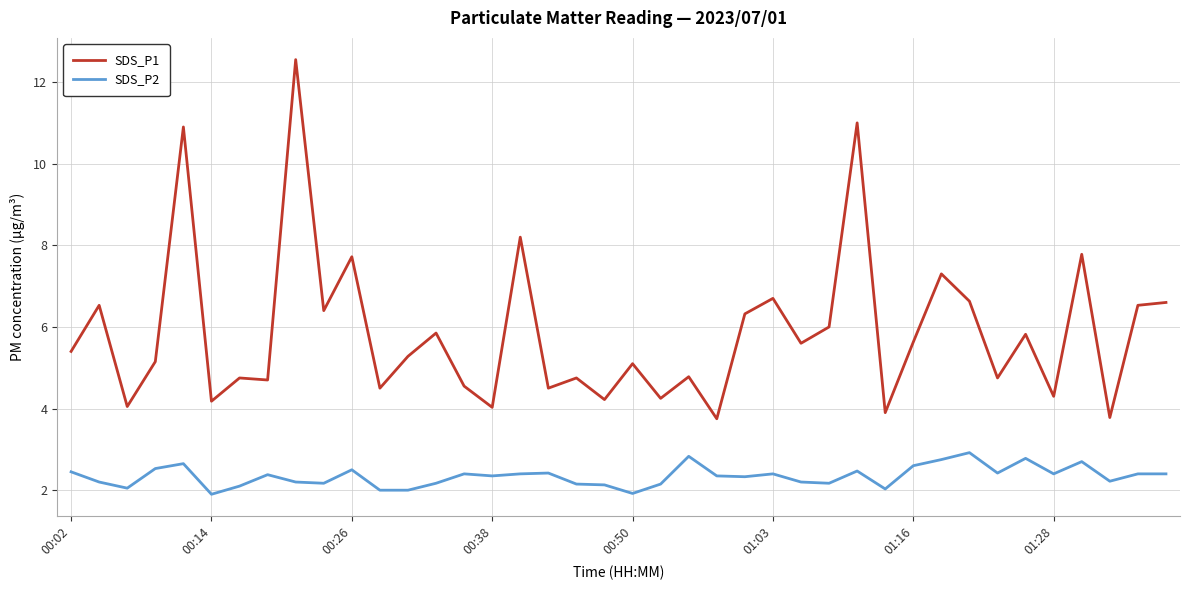

Which series has the largest range (max minus min)?

SDS_P1